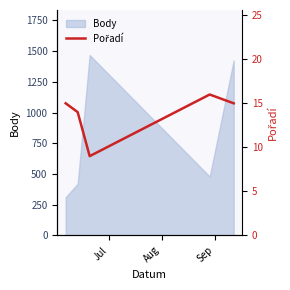

What is the difference between the second highest and minimum values?

6